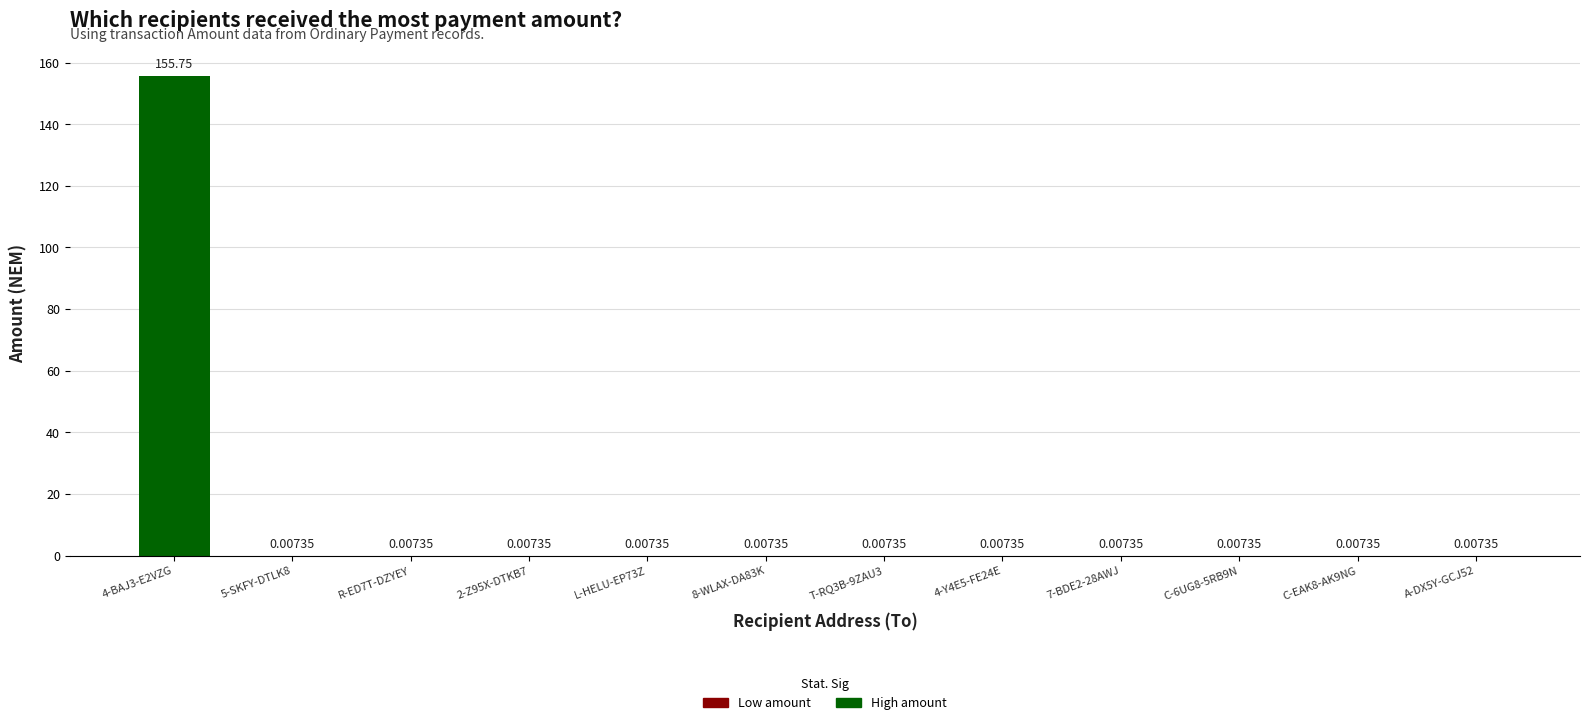

What is the change in value from 4-BAJ3-E2VZG to A-DX5Y-GCJ52?

-155.7